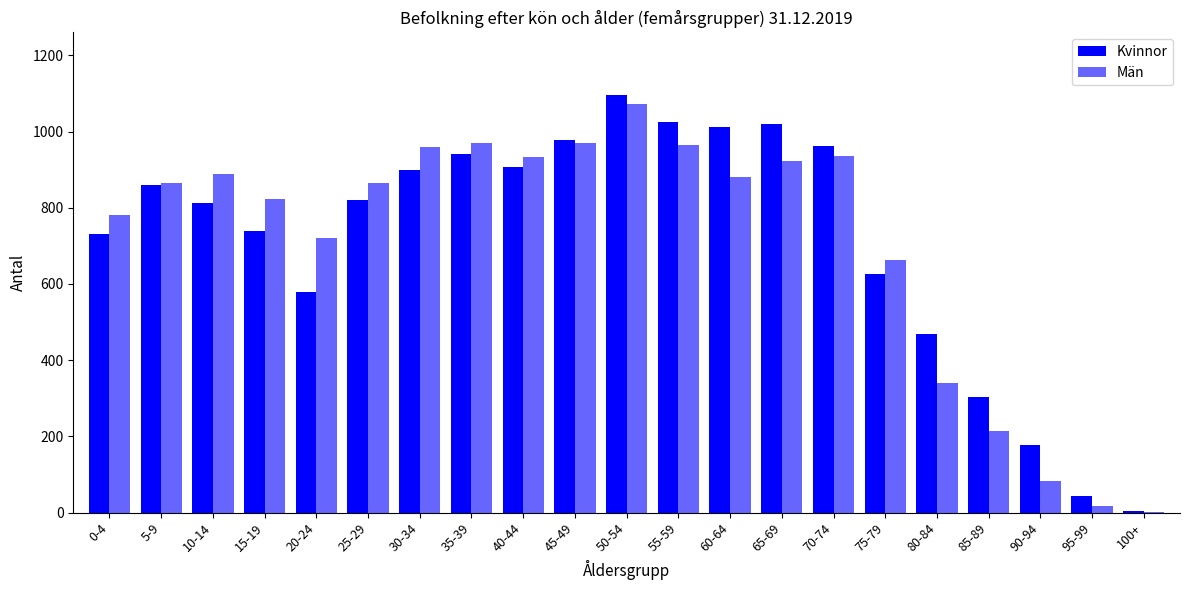

How many groups of bars are there?

21